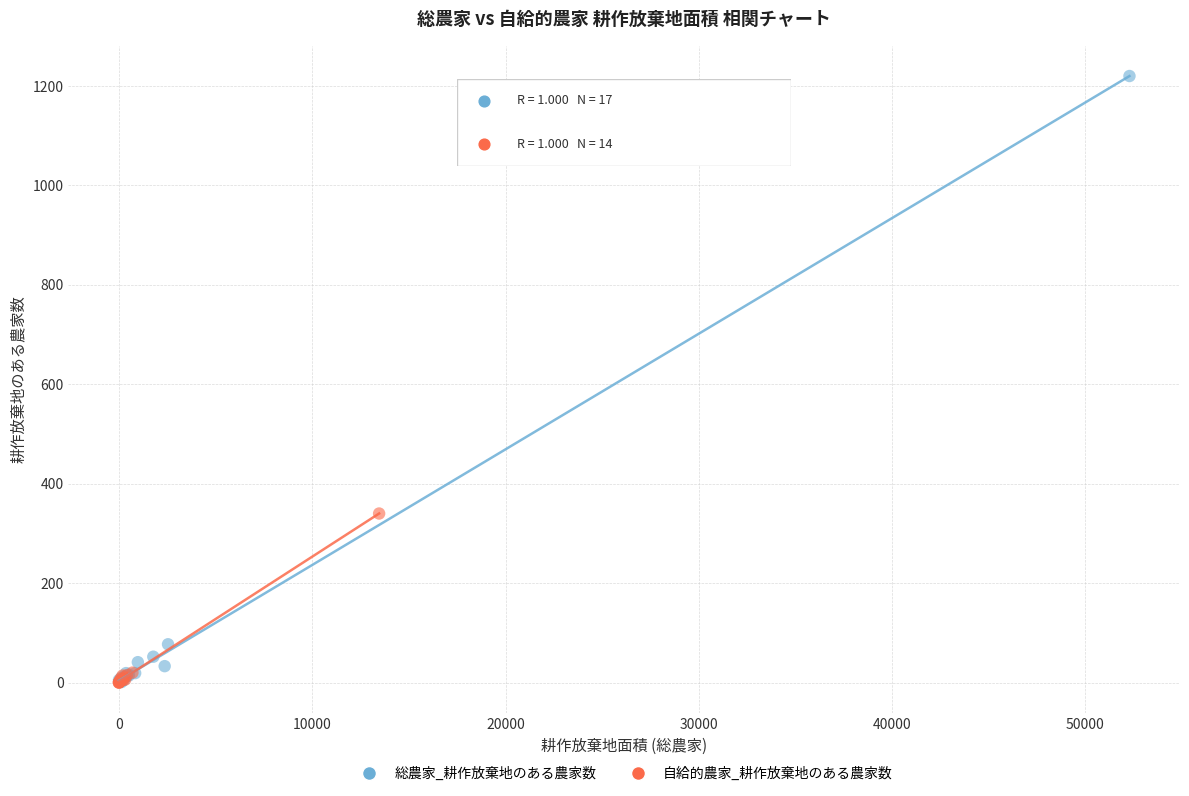

Which series reaches the maximum Y coordinate?

総農家_耕作放棄地のある農家数